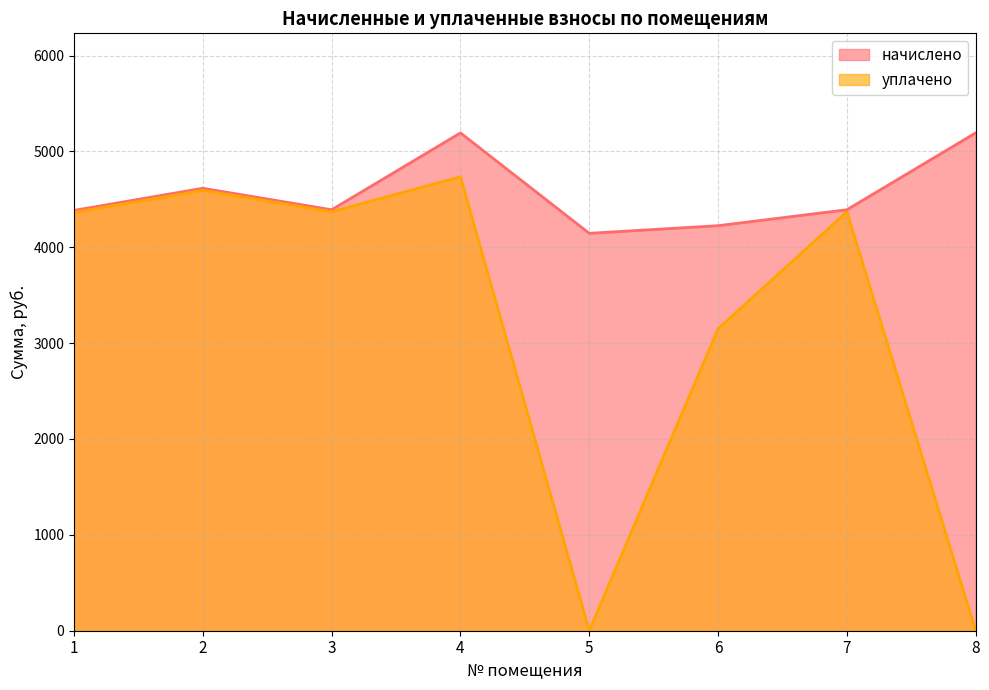

Rank the series at 8 from lowest to highest value.

уплачено, начислено